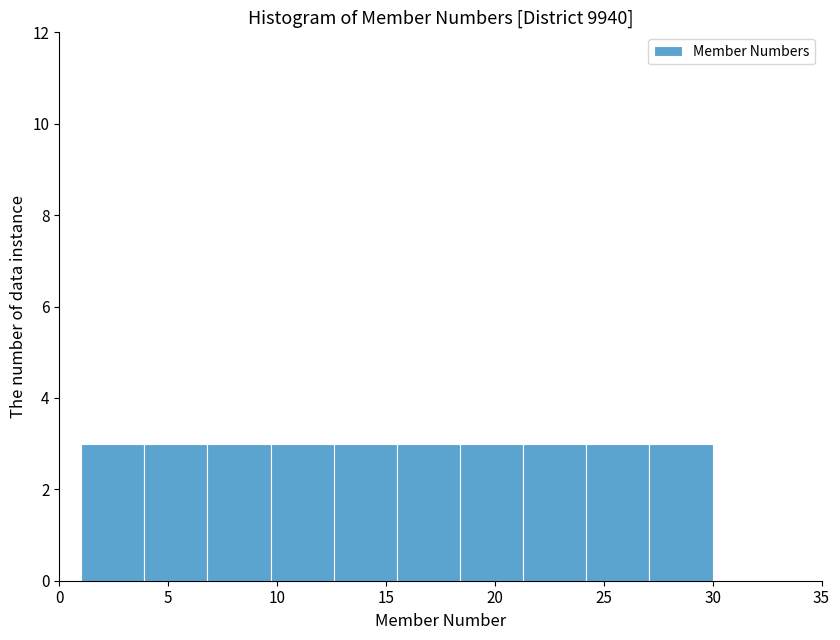

Reading left to right, transcribe this chart: for each bar, give the range it covers on the x-axis and its height. Neither the bar edges nor the heights are printed on the chart, so give them approximately, as read against the axes.

1.0 to 3.9: 3
3.9 to 6.8: 3
6.8 to 9.7: 3
9.7 to 12.6: 3
12.6 to 15.5: 3
15.5 to 18.4: 3
18.4 to 21.3: 3
21.3 to 24.2: 3
24.2 to 27.1: 3
27.1 to 30.0: 3